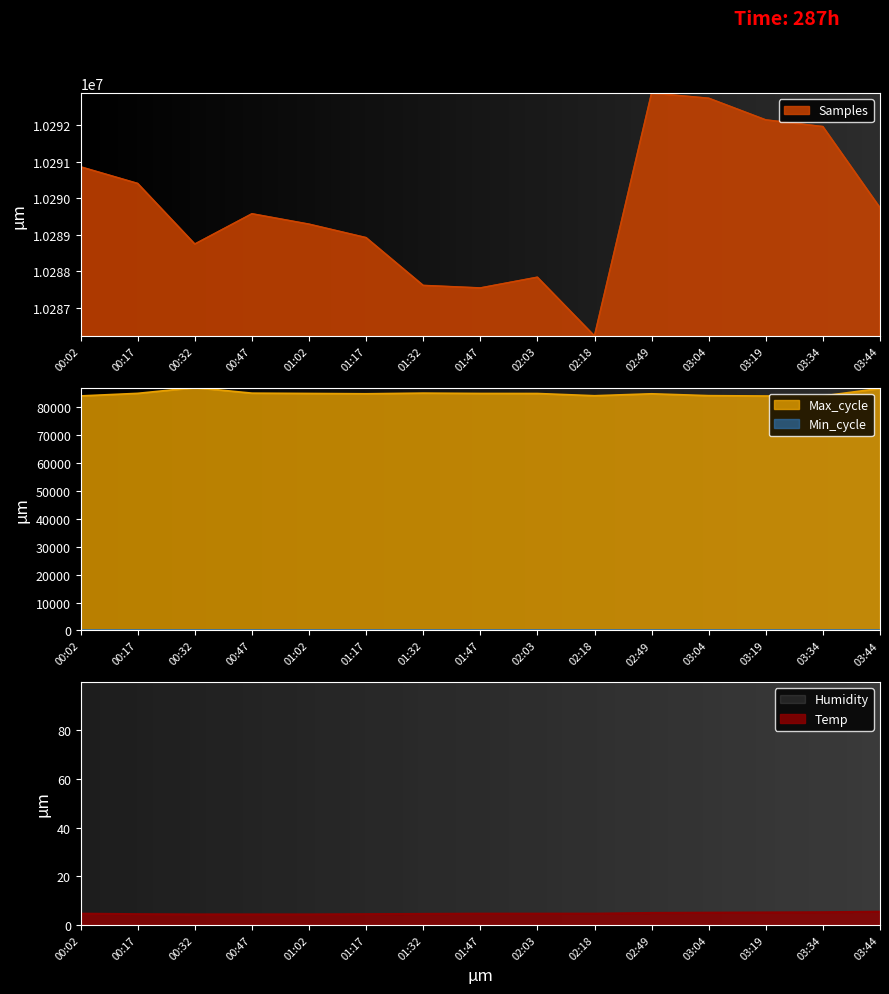

True or false: Max_cycle has more than 0 points higher than both neighbors.

True